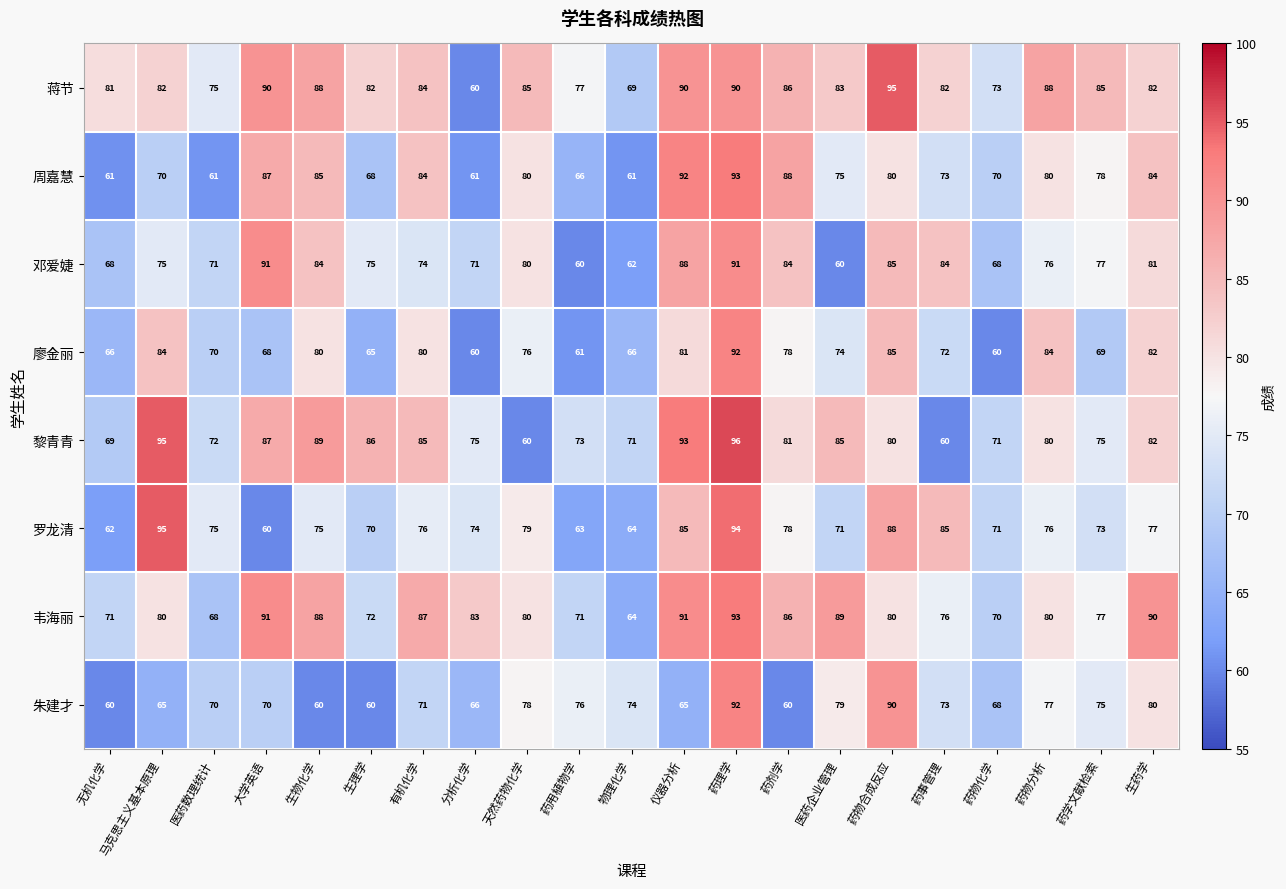

At 无机化学, list the series in order from smallest to largest.

朱建才, 周嘉慧, 罗龙清, 廖金丽, 邓爱婕, 黎青青, 韦海丽, 蒋节